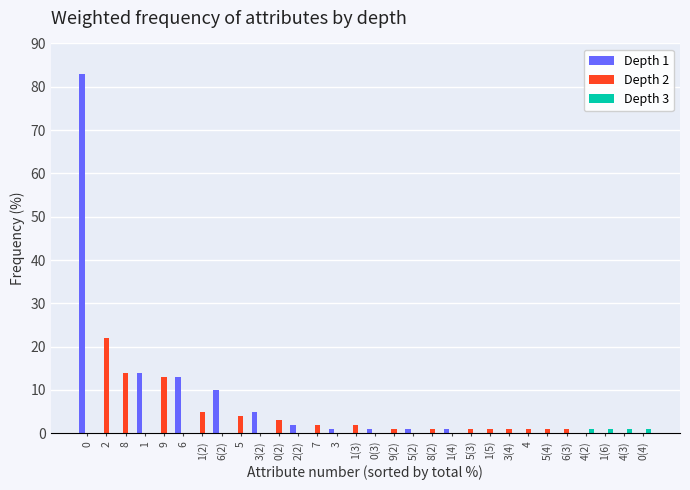

Are the bars grouped side by side (vs. stacked)?

Yes